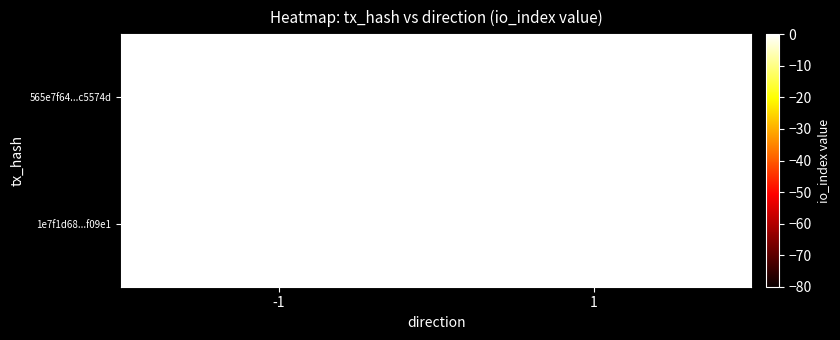

What is the sum of all 565e7f64...c5574d values?

35